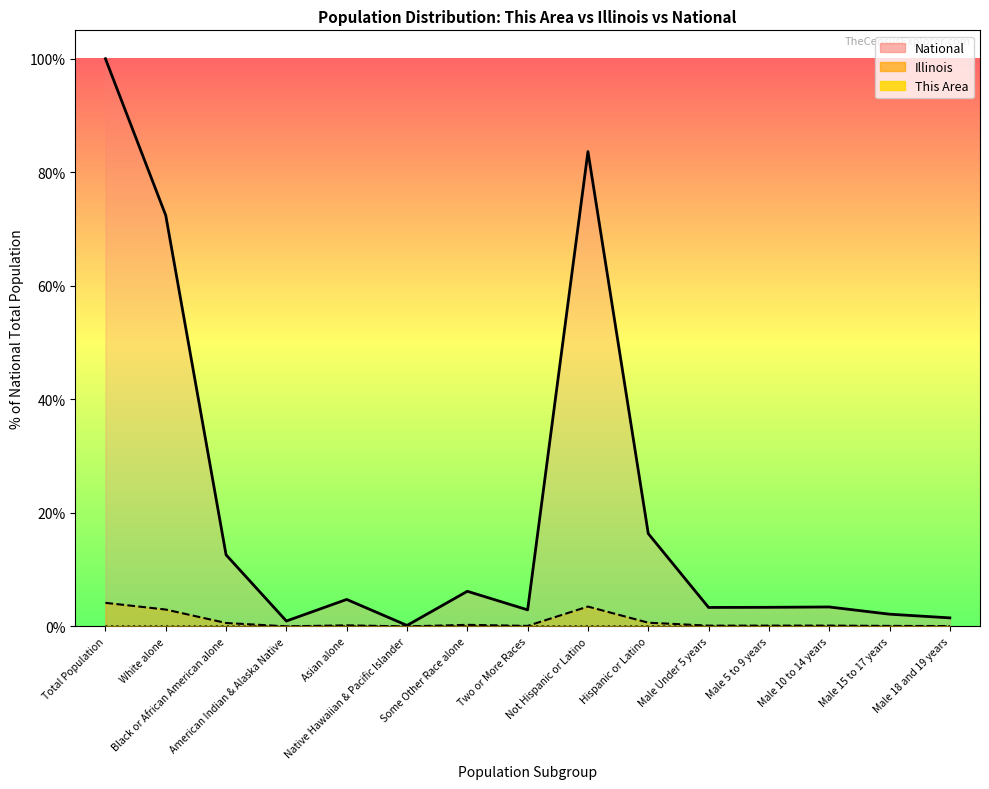

Which series changed the most between White alone and Native Hawaiian & Pacific Islander?

National